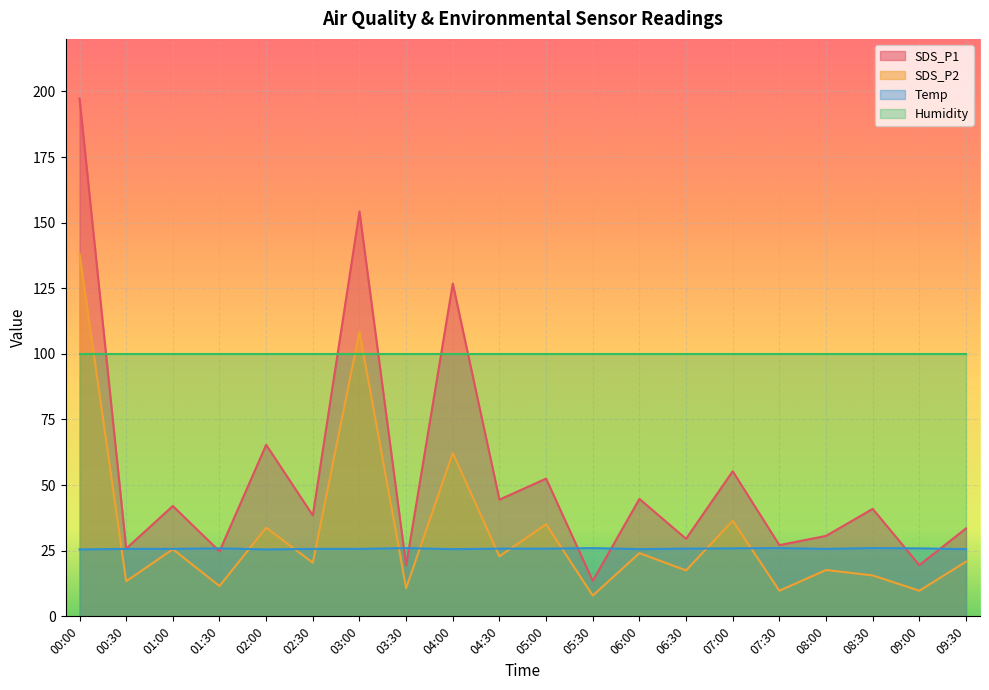

True or false: SDS_P1 and SDS_P2 intersect in this chart.

False